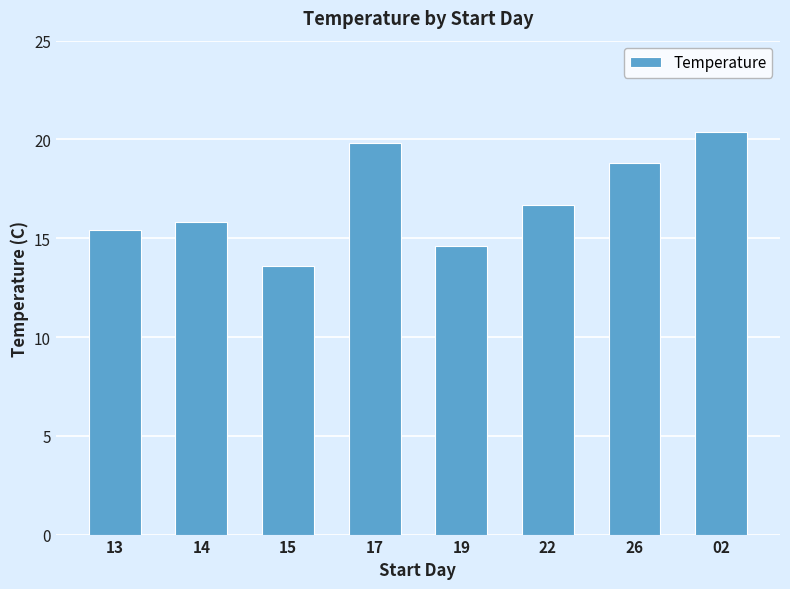

Rank the categories by value from lowest to highest.

15, 19, 13, 14, 22, 26, 17, 02